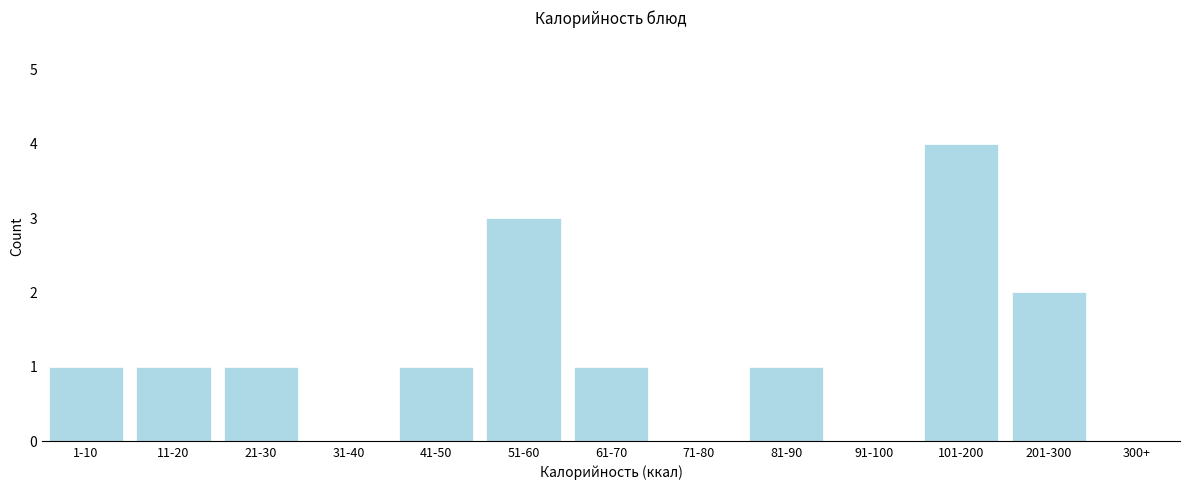

Reading right to left, extract all data points from this chart.

201-300=2	101-200=4	91-100=0	81-90=1	71-80=0	61-70=1	51-60=3	41-50=1	31-40=0	21-30=1	11-20=1	1-10=1